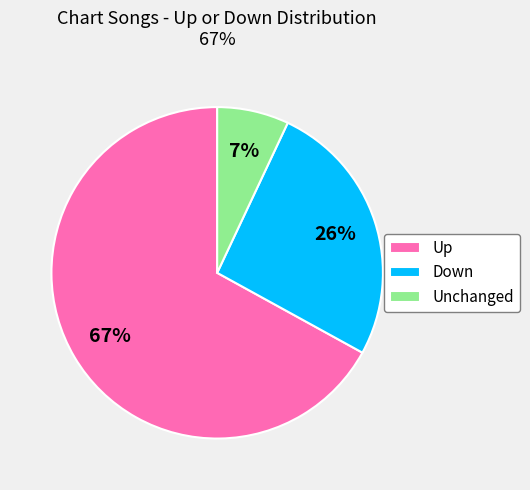

Count the number of slices in the pie.

3